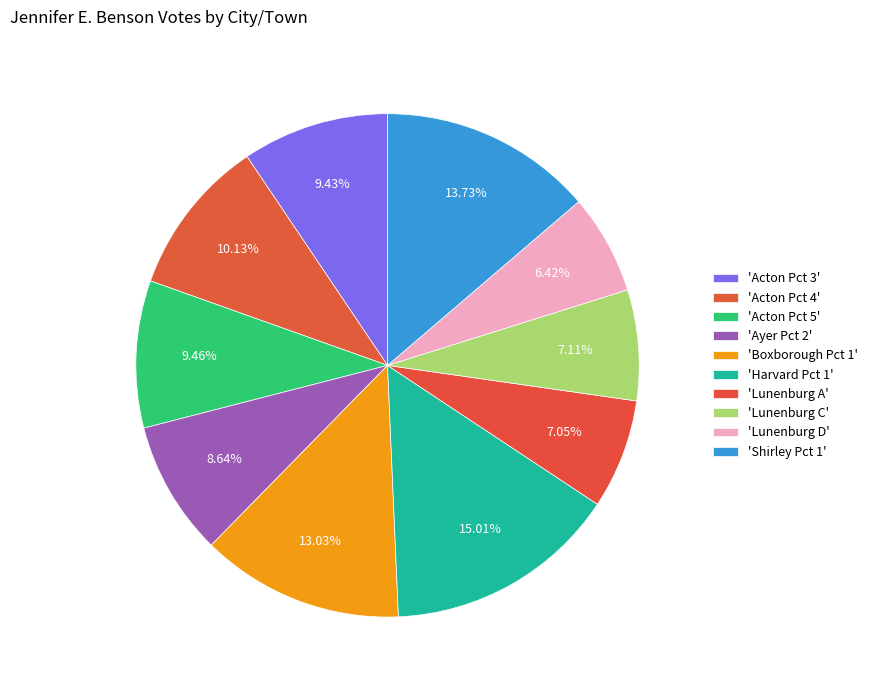

How many slices are in this pie chart?

10